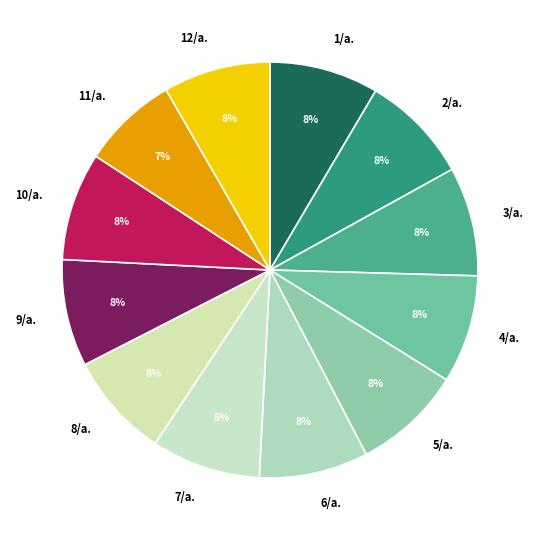

True or false: 9/a. accounts for 1% of the total.

False